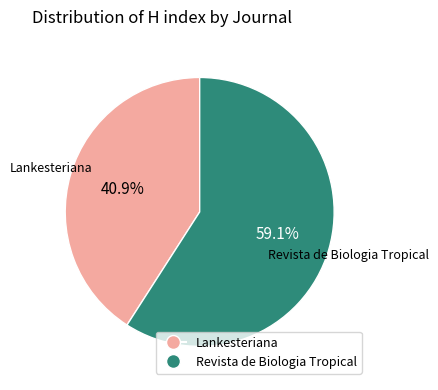

Which slice is the largest?

Revista de Biologia Tropical